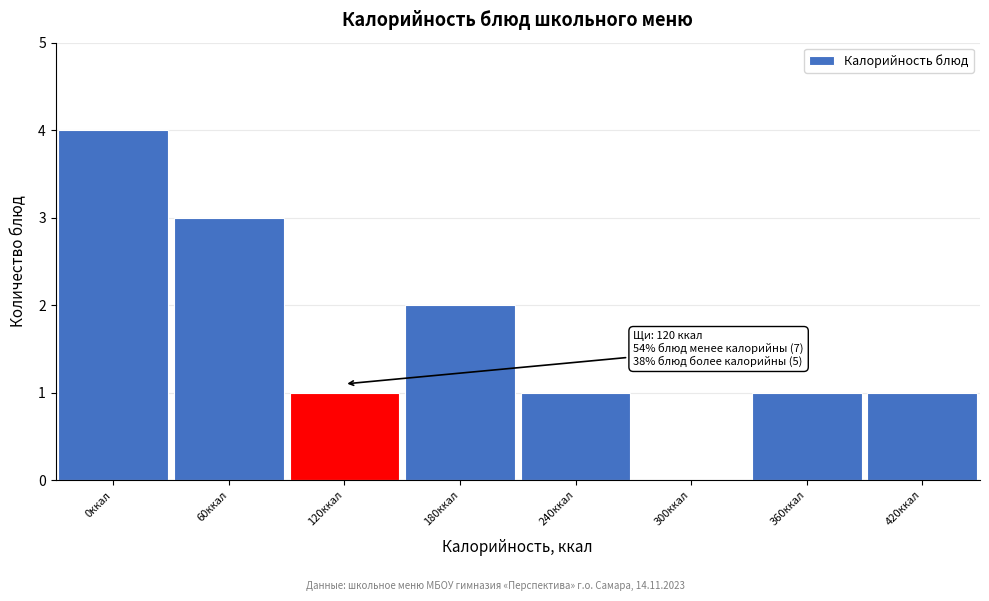

Reading left to right, what are all the values shown in this chart?

0ккал=4	60ккал=3	120ккал=1	180ккал=2	240ккал=1	300ккал=0	360ккал=1	420ккал=1